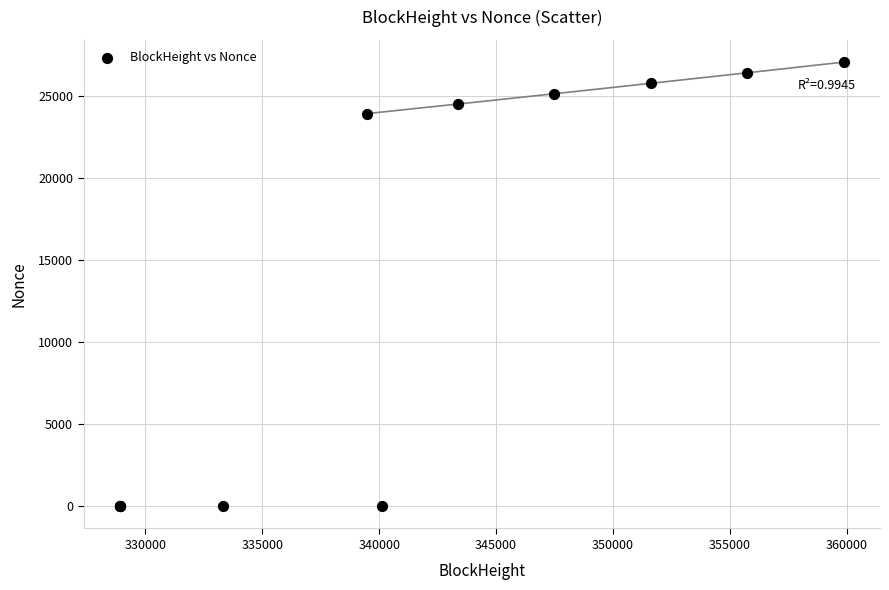

What Y value in the scatter plot is closest to 13518?

23905